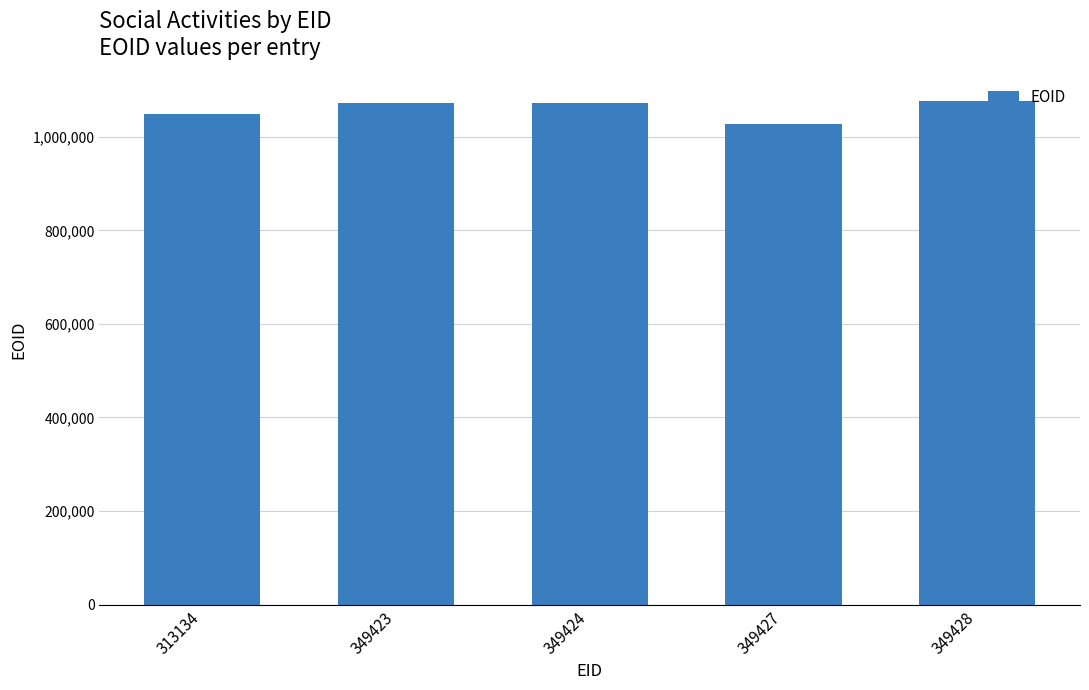

What is the difference between the values at 349423 and 313134?

21831